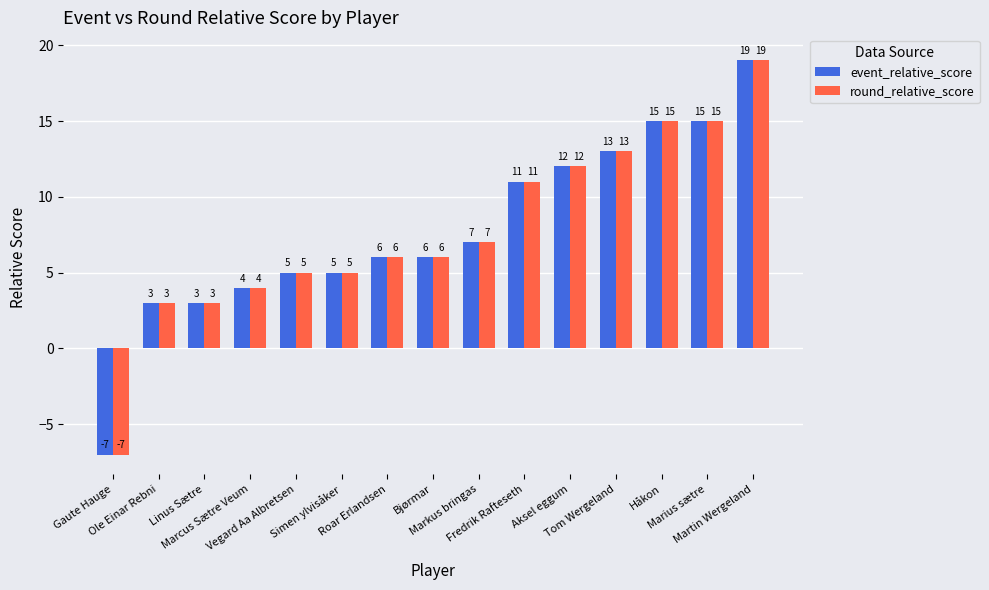

Are the bars grouped side by side (vs. stacked)?

Yes